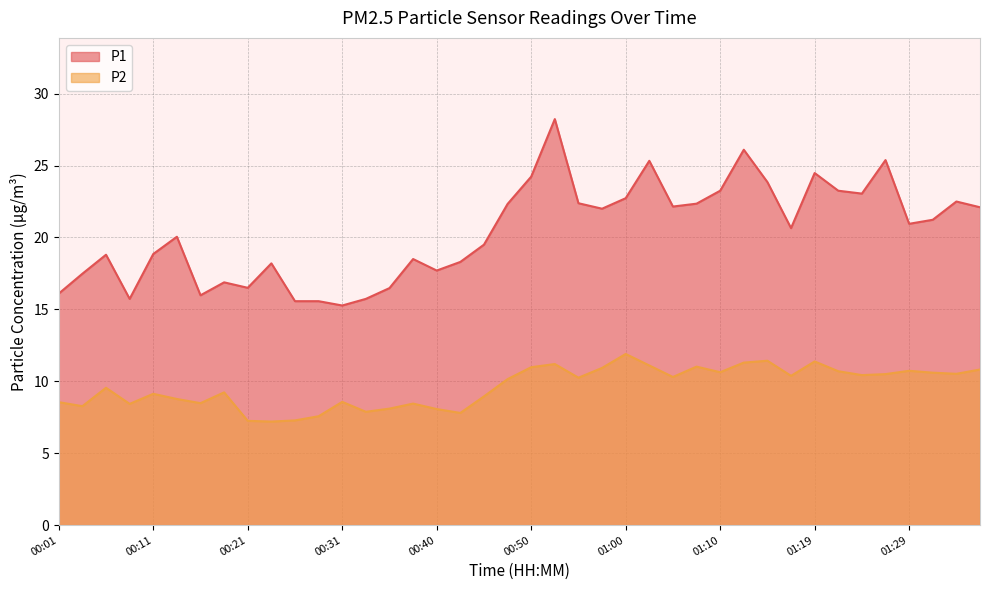

How many lines are shown in the chart?

2